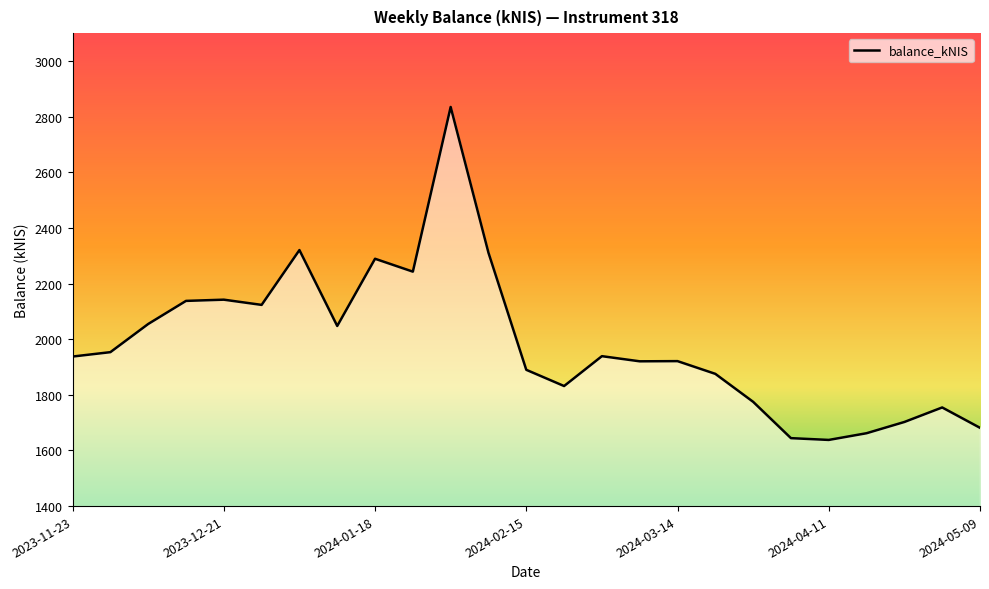

What is the minimum value shown in the chart?

1637.8